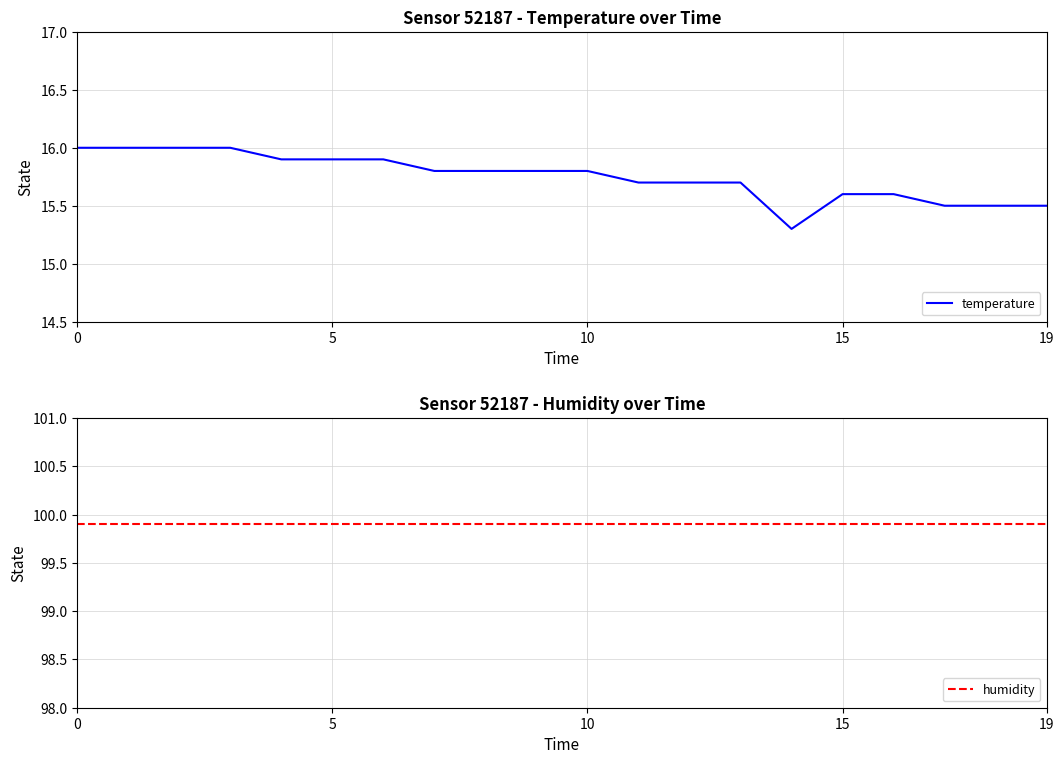

Which series has the largest total across all categories?

humidity